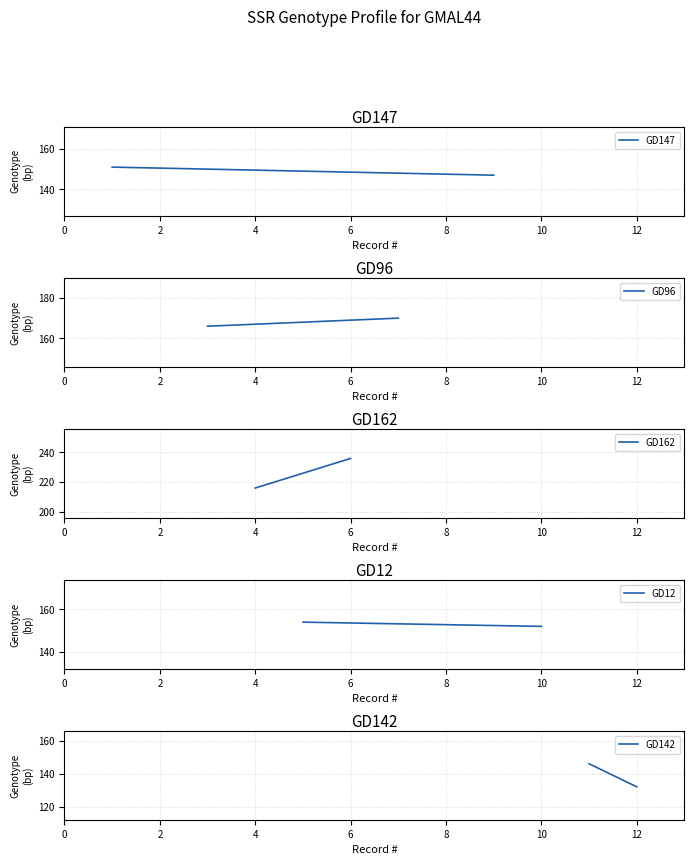

Which series has the largest range (max minus min)?

GD162